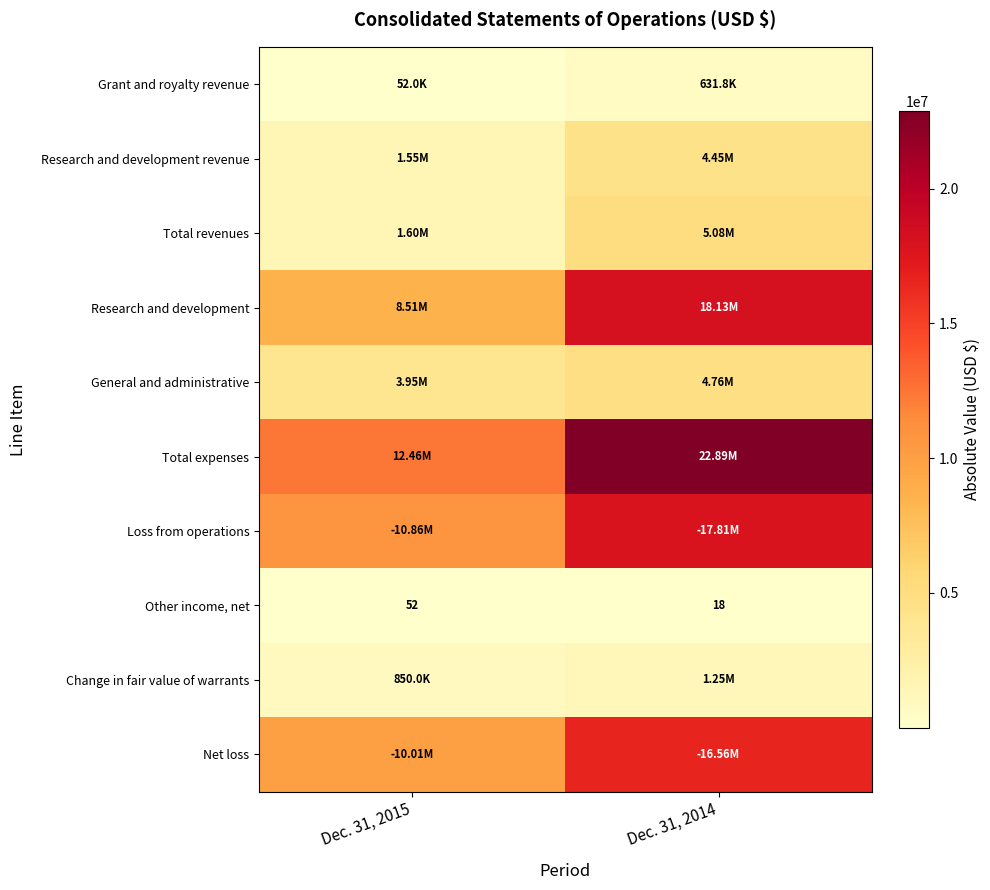

Between Dec. 31, 2015 and Dec. 31, 2014, which is larger?

Dec. 31, 2014